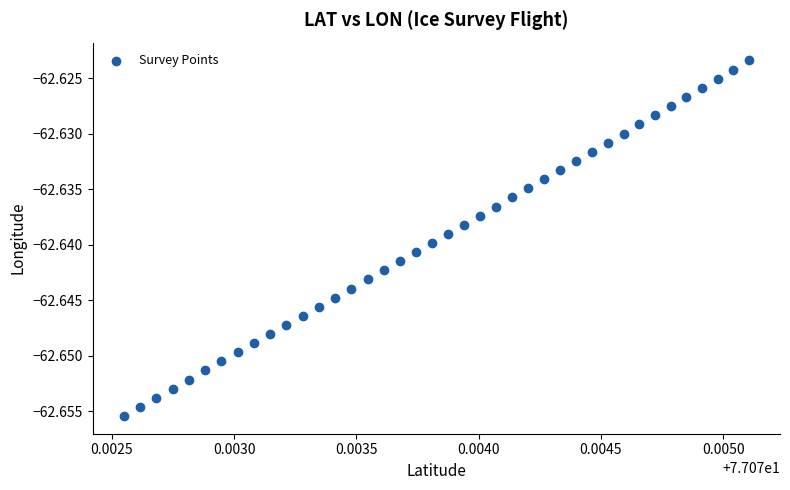

How many data points are displayed?

40